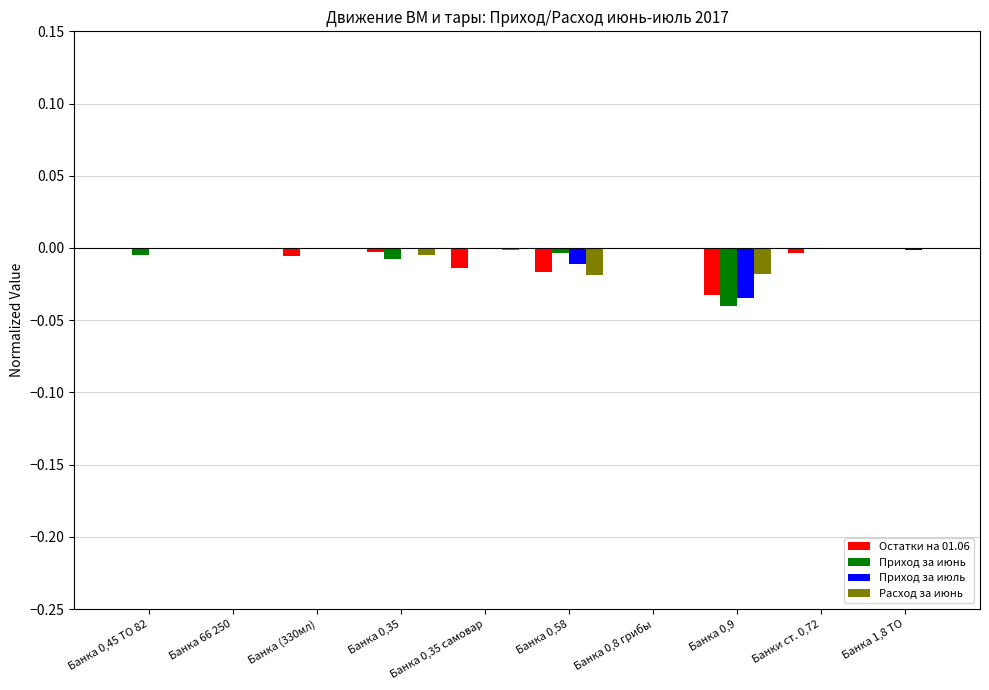

Is it true that Приход за июнь equals 0.0 at Банки ст. 0,72?

True